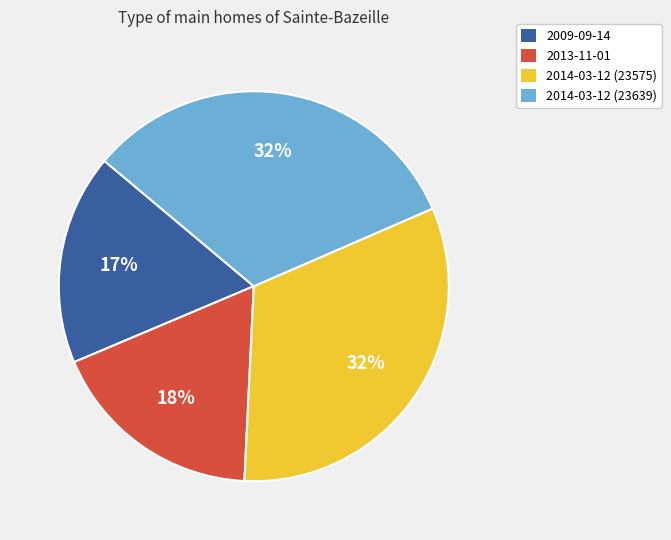

Combined, do 2013-11-01 and 2009-09-14 account for over 50%?

No